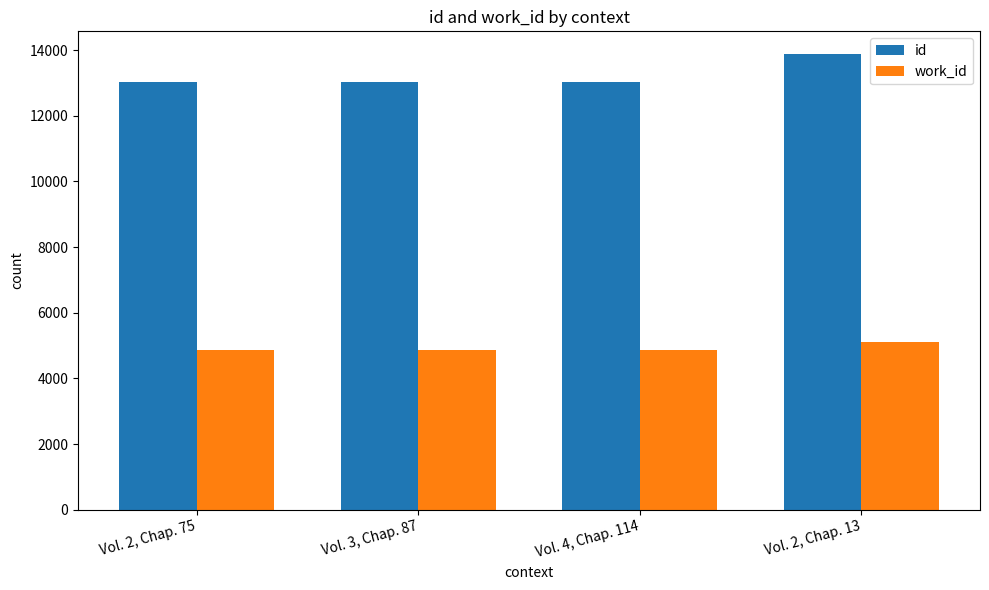

Which category has the highest value in the work_id series?

Vol. 2, Chap. 13